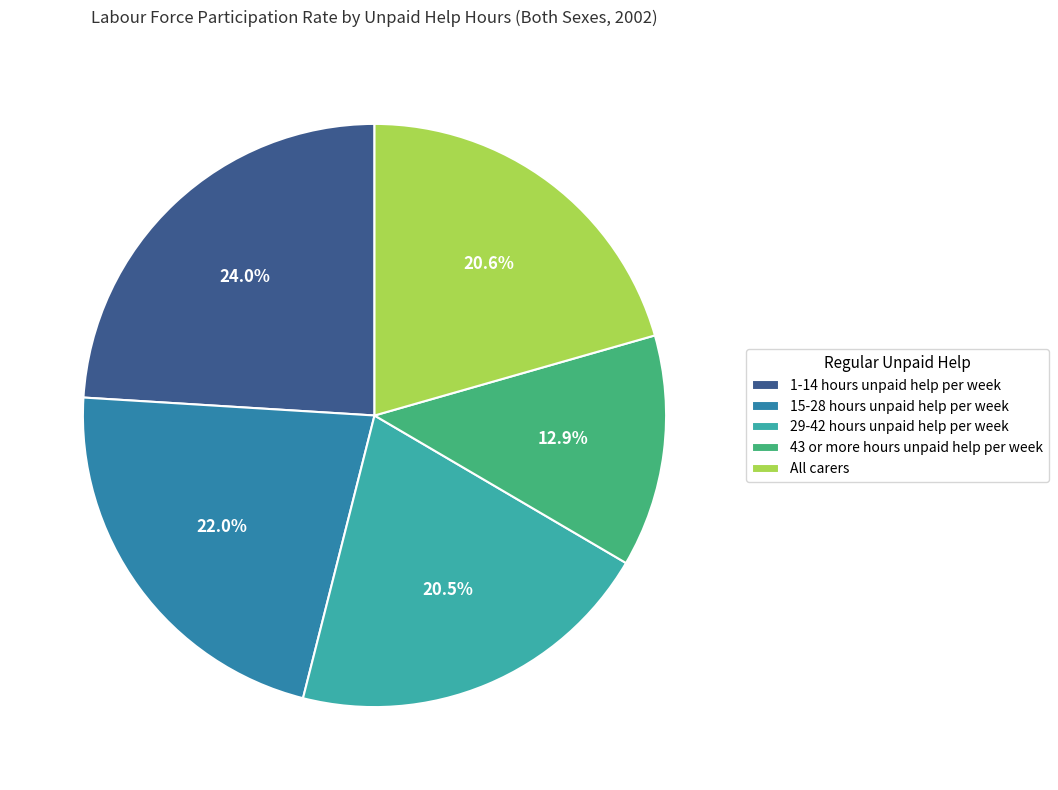

Approximately how many times larger is the value at 43 or more hours unpaid help per week compared to All carers?

0.6